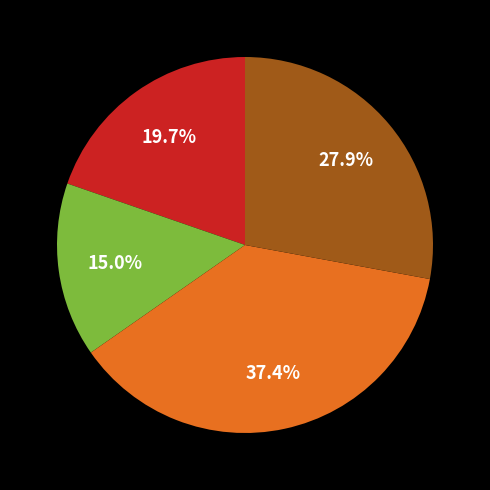

Is there any slice that represents more than half of the pie?

No